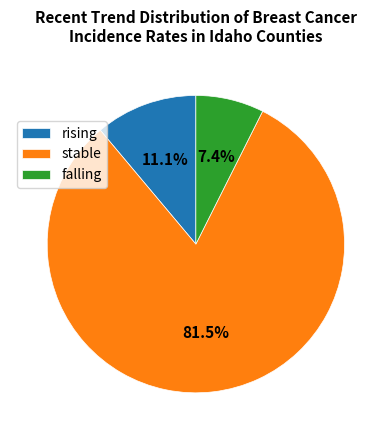

How many segments does this pie chart have?

3